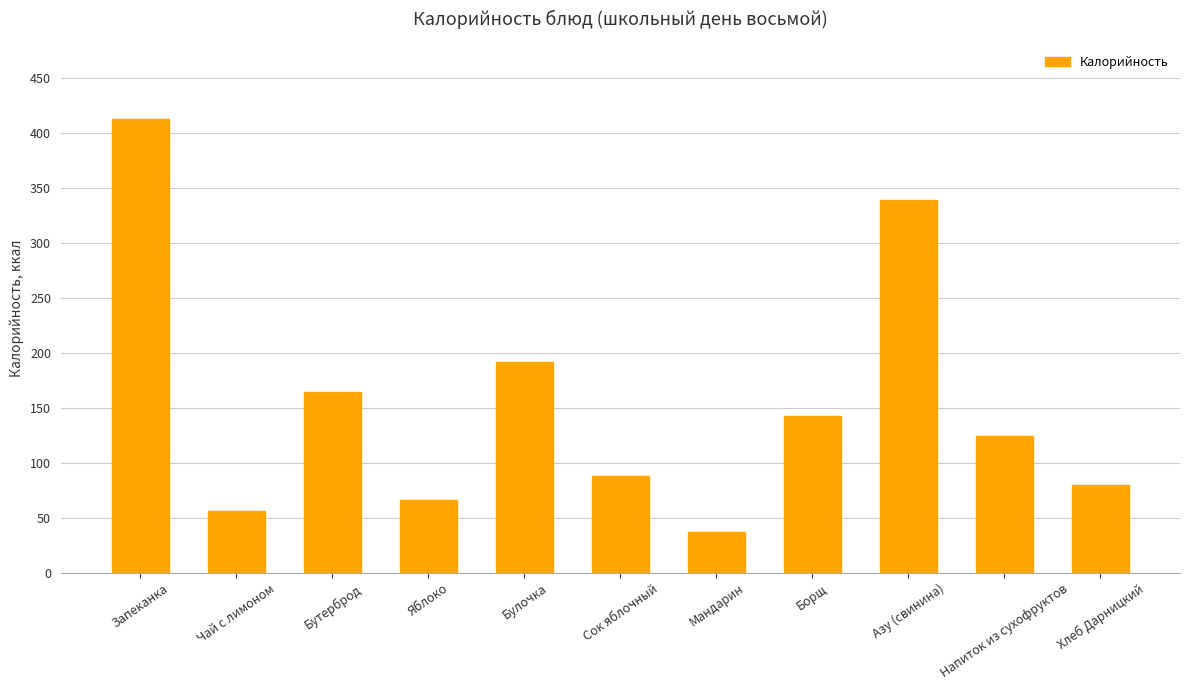

Does the chart contain stacked bars?

No